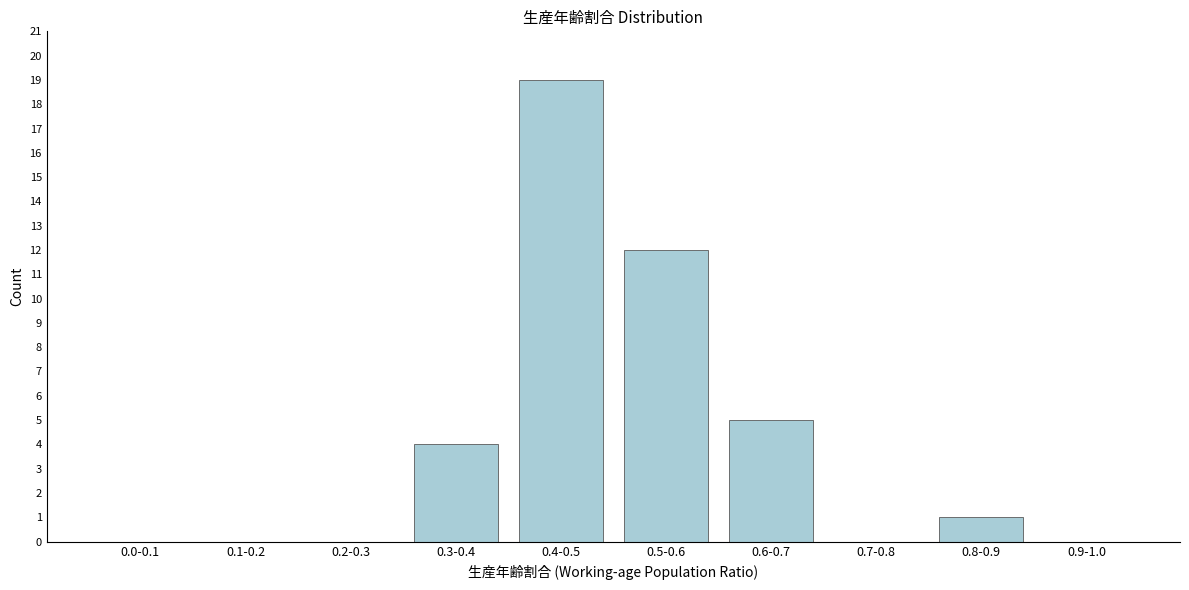

Reading right to left, what are all the values shown in this chart?

0.9-1.0=0	0.8-0.9=1	0.7-0.8=0	0.6-0.7=5	0.5-0.6=12	0.4-0.5=19	0.3-0.4=4	0.2-0.3=0	0.1-0.2=0	0.0-0.1=0